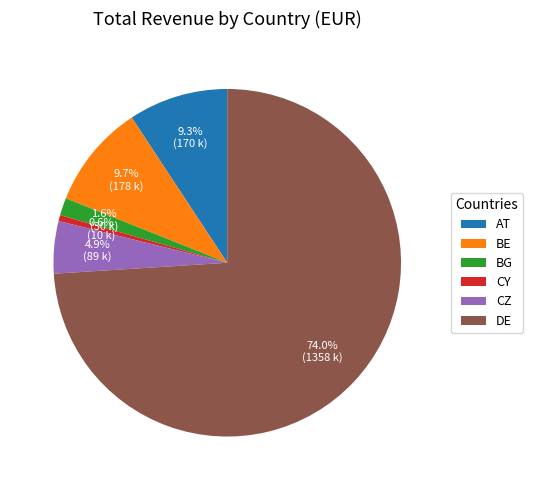

Count the number of slices in the pie.

6